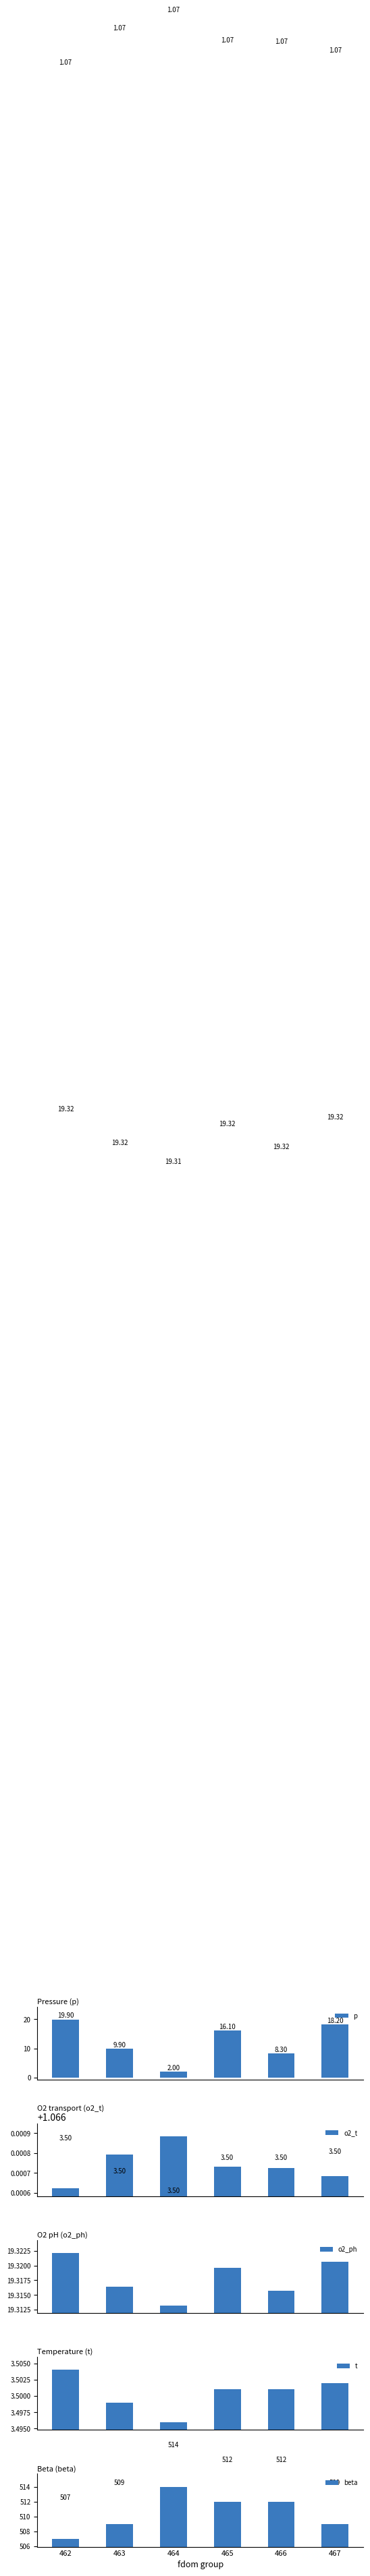

Rank the categories by p value from highest to lowest.

462, 467, 465, 463, 466, 464